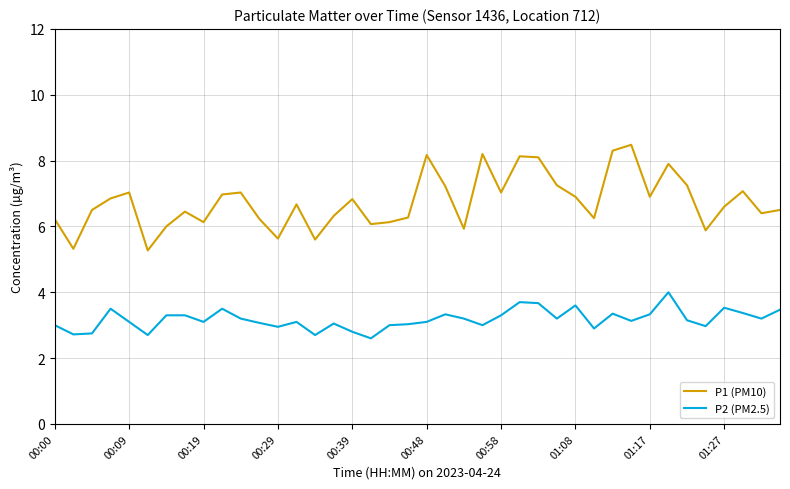

What is the greatest value displayed?

8.5